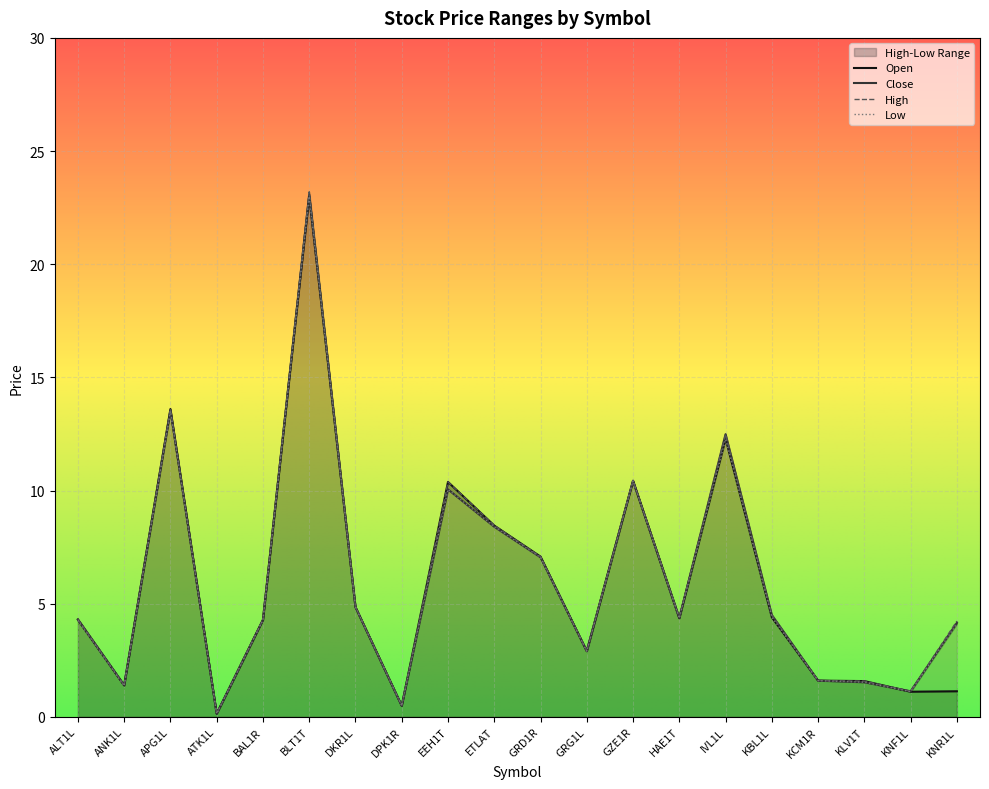

True or false: Low has a value of 13.5 at APG1L.

True